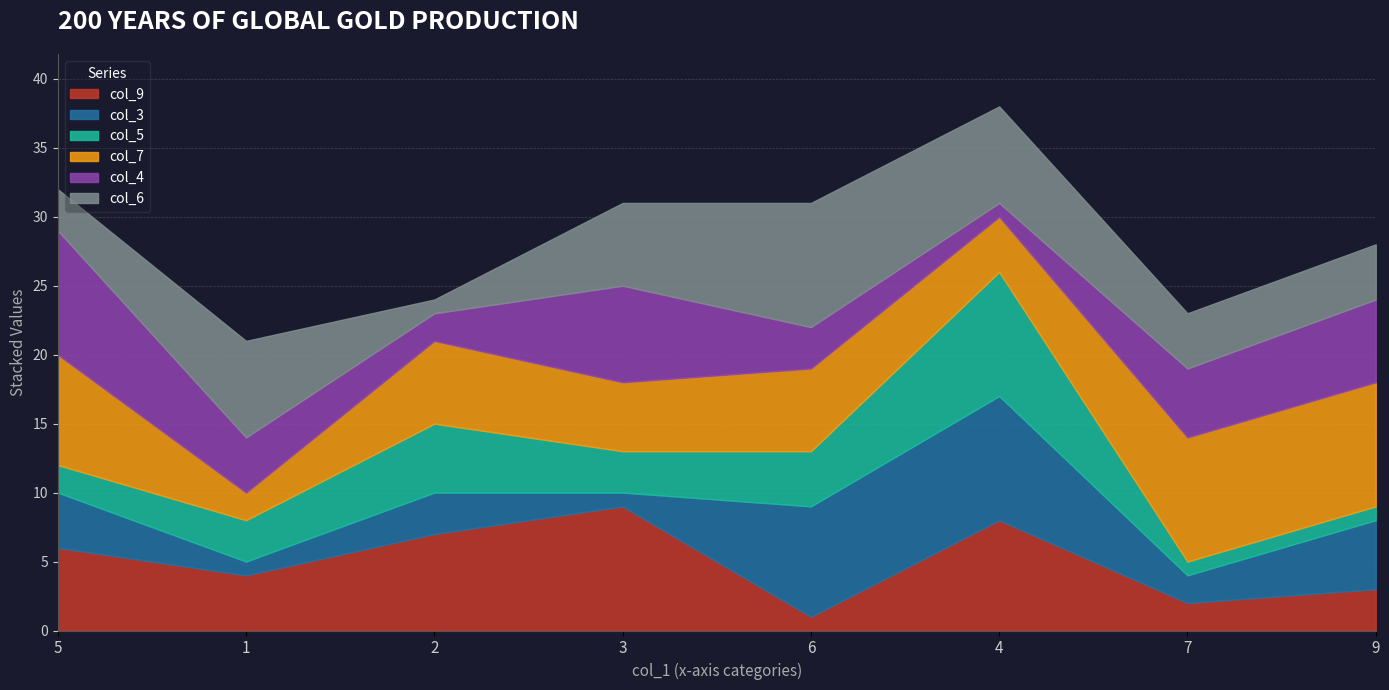

How many intersections are there between col_4 and col_5?

4